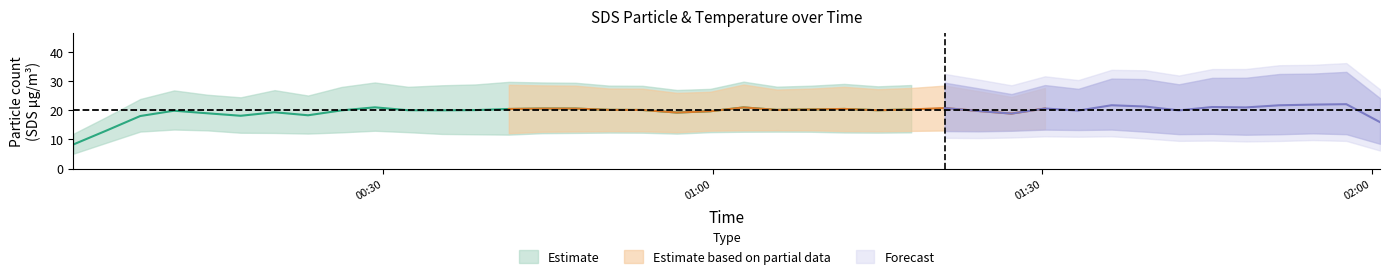

What is the spread (max minus min) of values at 25?

26.1